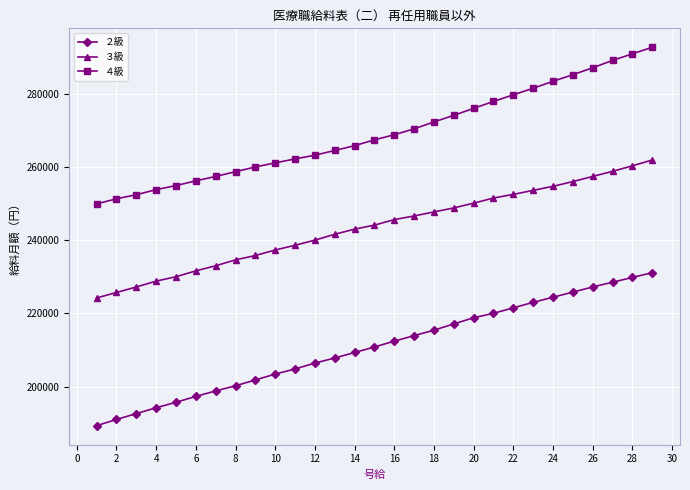

Which series has the largest total across all categories?

４級